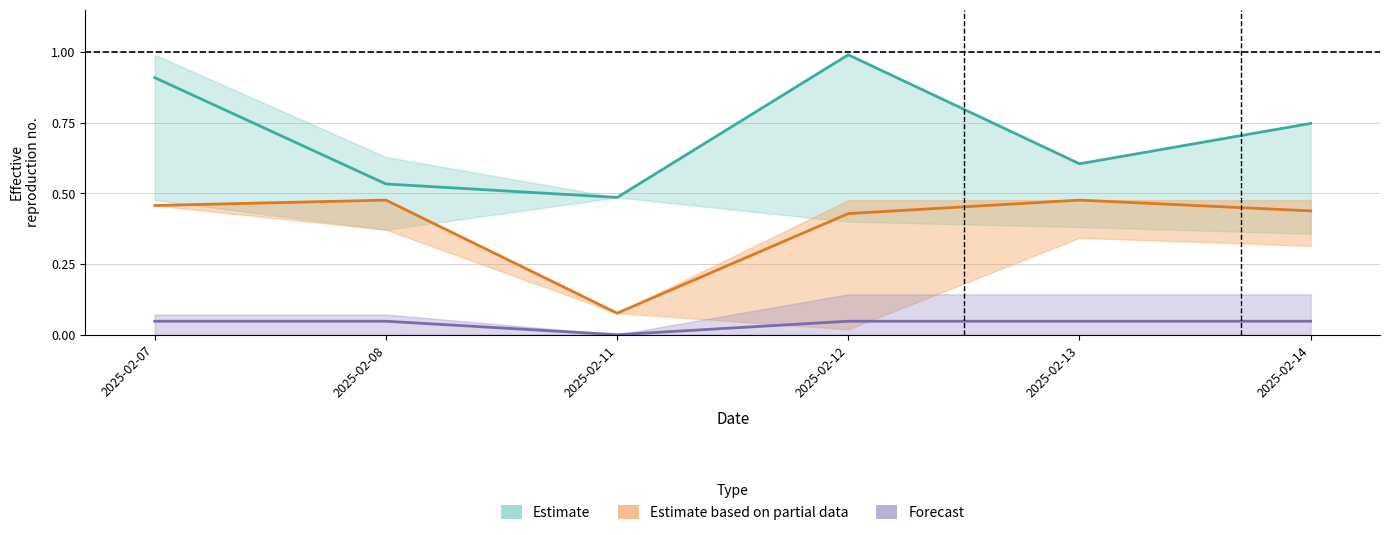

What is the difference between the highest and lowest values at 2025-02-07?

0.9